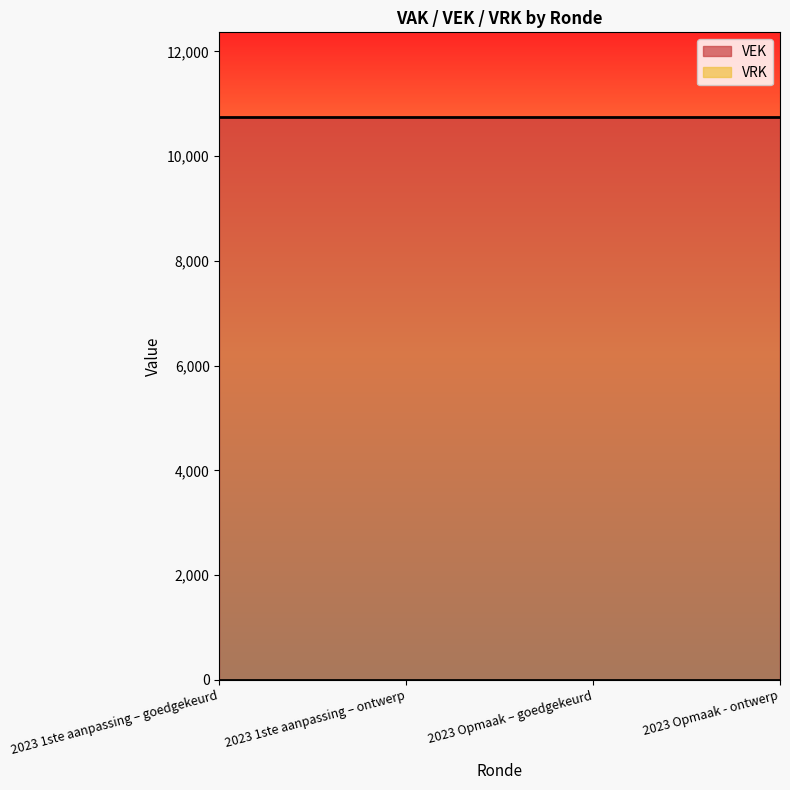

What is the sum of all VEK values?

43000